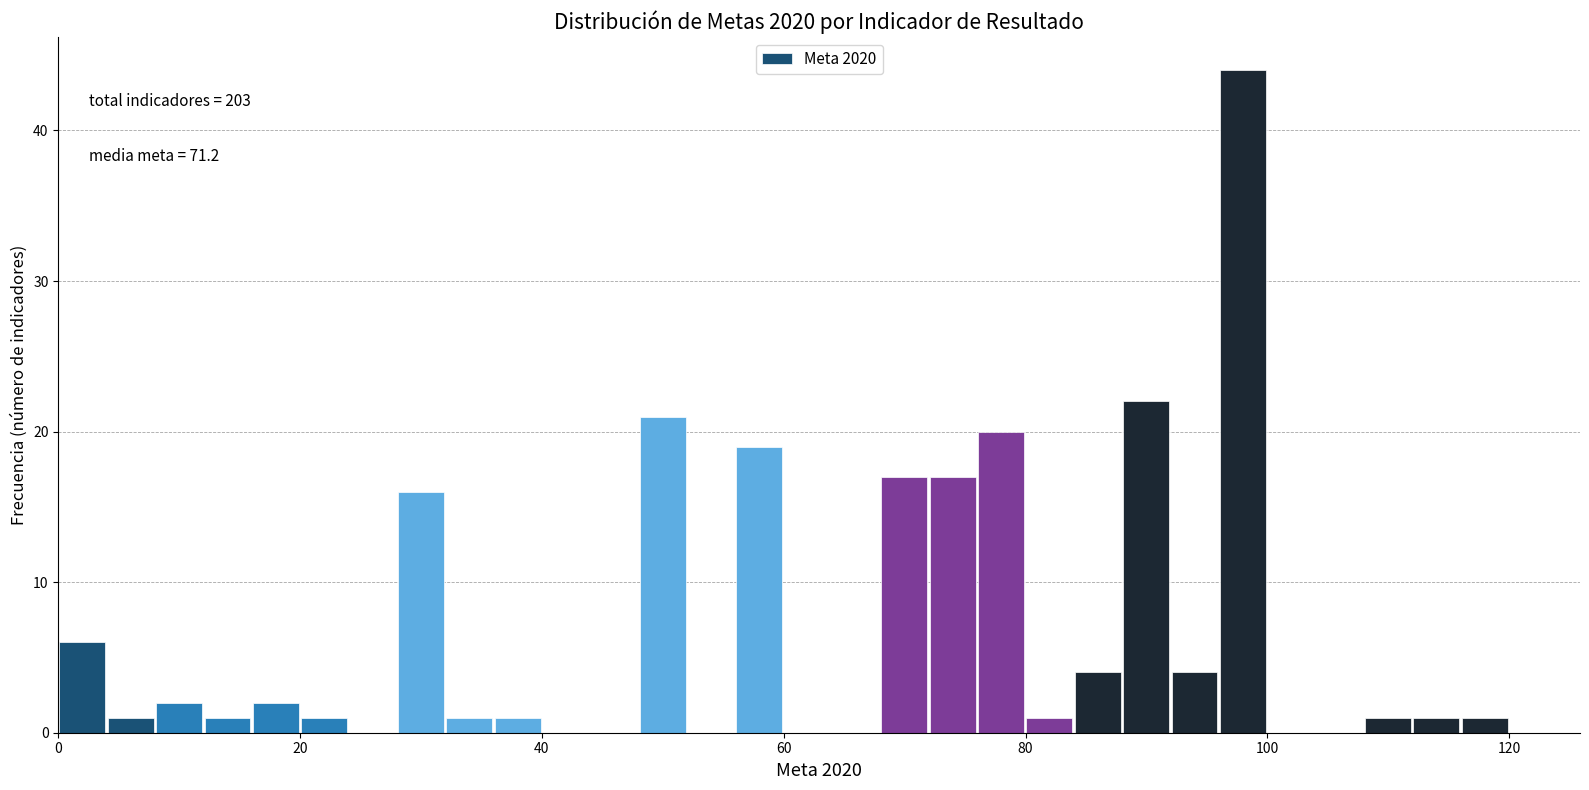

Around what value on the x-axis is the tallest bar? Give the approximate position of its centre, as read against the axis.

98